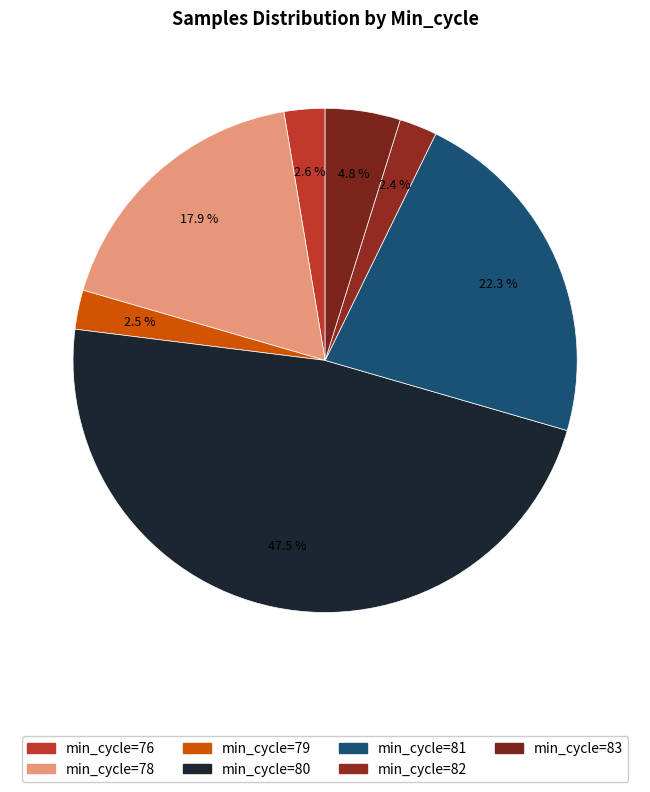

How many slices are in this pie chart?

7